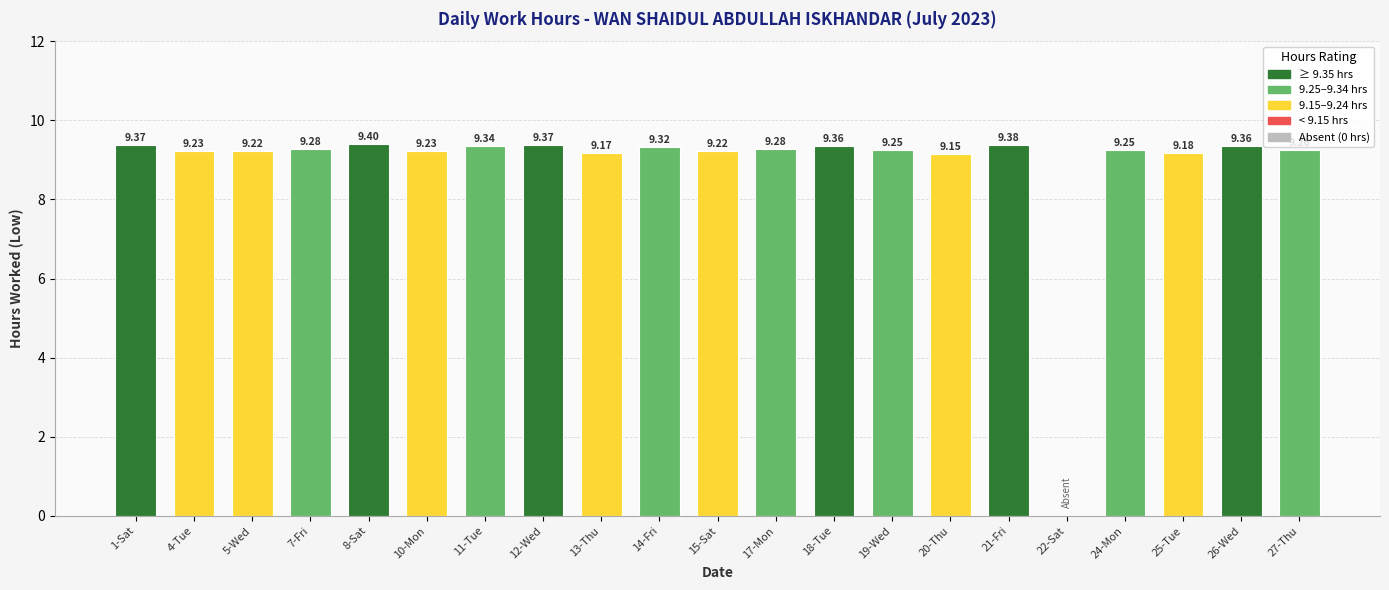

What is the sum of all values?

185.6